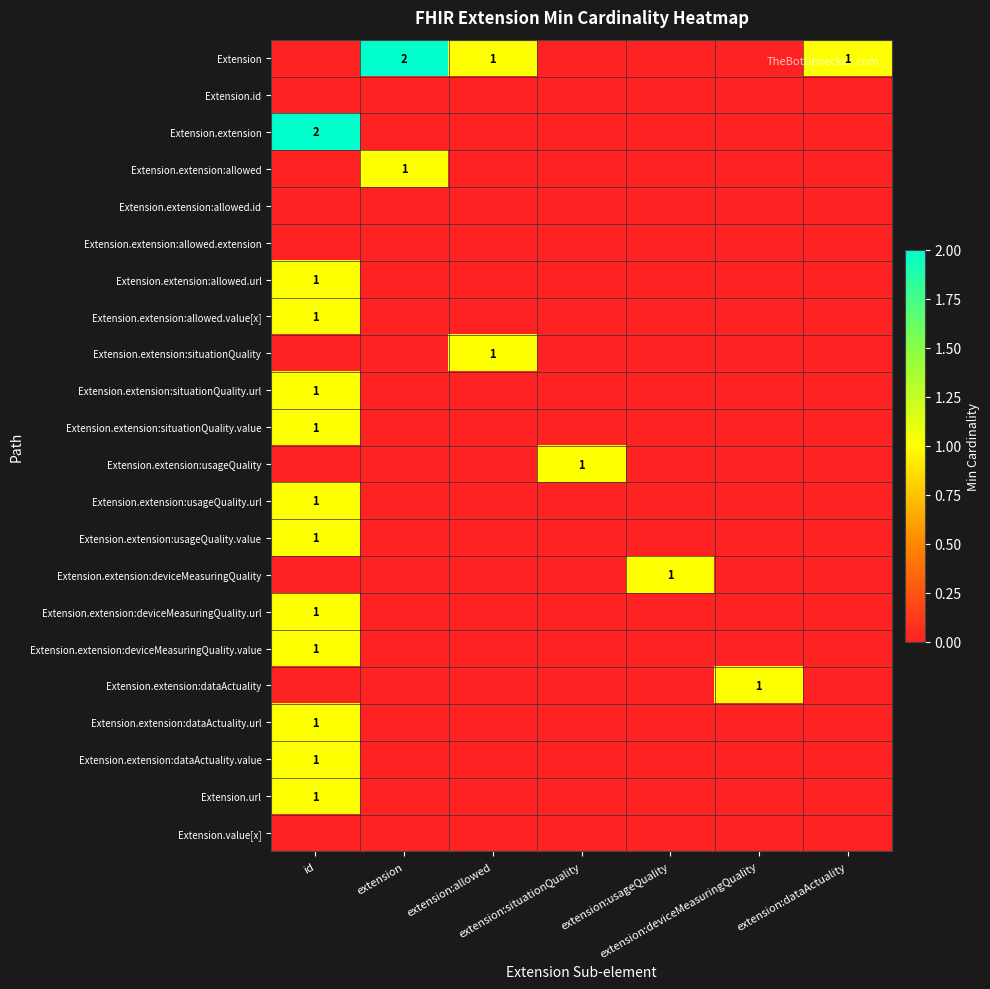

Rank the series by their maximum value, from lowest to highest.

Extension.id, Extension.extension:allowed.id, Extension.extension:allowed.extension, Extension.value[x], Extension.extension:allowed, Extension.extension:allowed.url, Extension.extension:allowed.value[x], Extension.extension:situationQuality, Extension.extension:situationQuality.url, Extension.extension:situationQuality.value, Extension.extension:usageQuality, Extension.extension:usageQuality.url, Extension.extension:usageQuality.value, Extension.extension:deviceMeasuringQuality, Extension.extension:deviceMeasuringQuality.url, Extension.extension:deviceMeasuringQuality.value, Extension.extension:dataActuality, Extension.extension:dataActuality.url, Extension.extension:dataActuality.value, Extension.url, Extension, Extension.extension